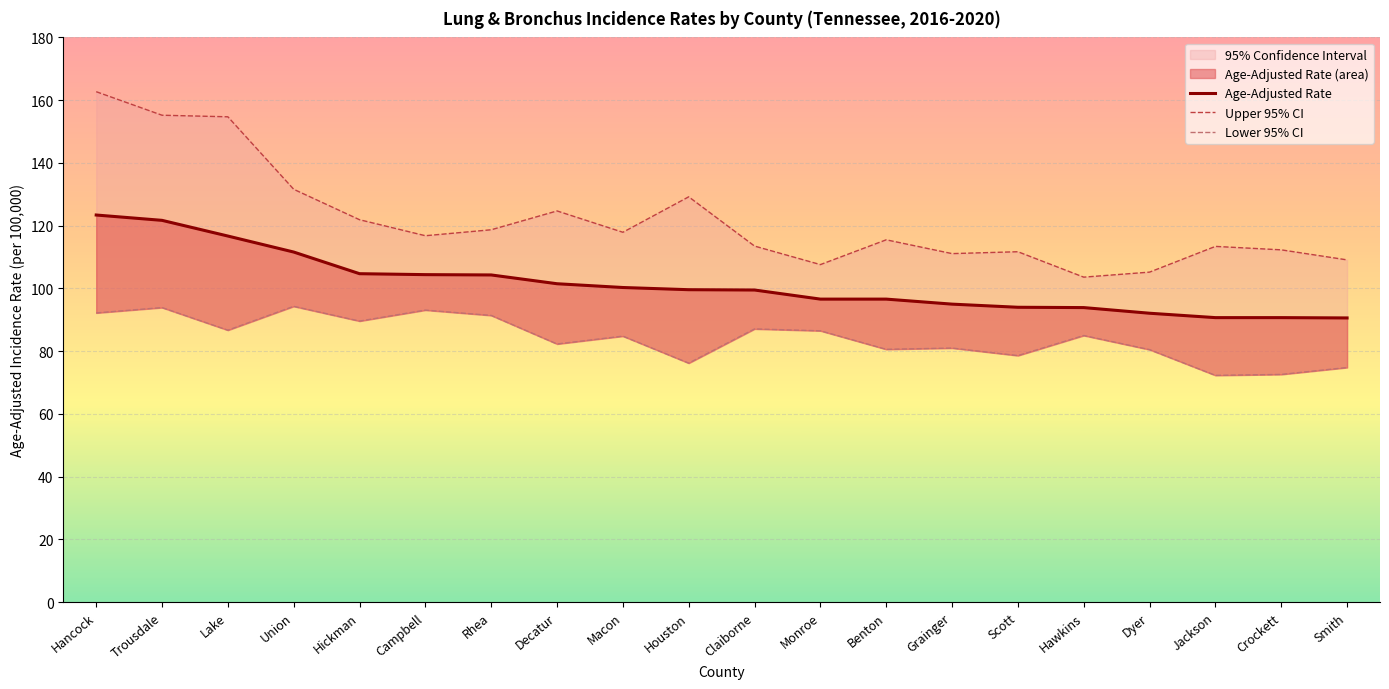

What is the spread (max minus min) of values at Crockett?

39.7